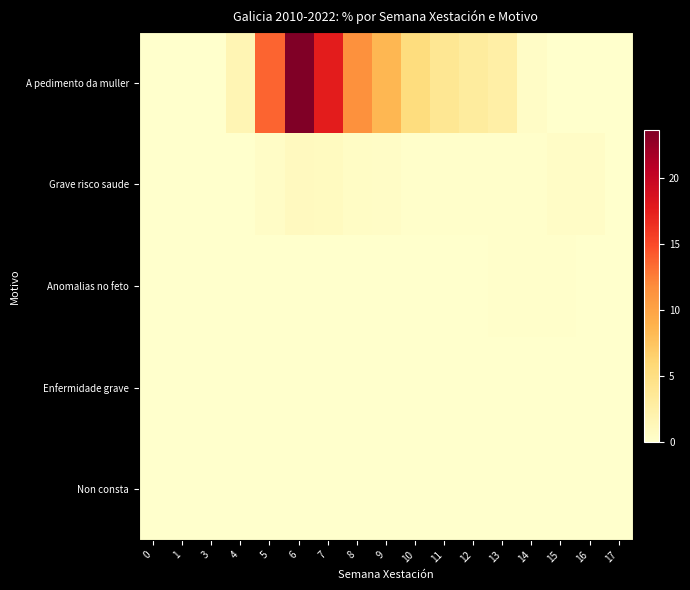

Reading right to left, transcribe all the data shown in this chart.

A pedimento da muller: 17=0.0	16=0.0	15=0.0	14=0.4	13=2.5	12=3.1	11=3.9	10=5.3	9=8.4	8=11.5	7=17.6	6=23.6	5=13.7	4=1.6	3=0.0	1=0.0	0=0.0
Grave risco saude: 17=0.0	16=0.4	15=0.4	14=0.1	13=0.1	12=0.1	11=0.1	10=0.2	9=0.4	8=0.5	7=0.8	6=0.8	5=0.5	4=0.0	3=0.0	1=0.0	0=0.0
Anomalias no feto: 17=0.0	16=0.0	15=0.1	14=0.2	13=0.1	12=0.1	11=0.0	10=0.0	9=0.0	8=0.0	7=0.0	6=0.0	5=0.0	4=0.0	3=0.0	1=0.0	0=0.0
Enfermidade grave: 17=0.0	16=0.0	15=0.0	14=0.0	13=0.0	12=0.0	11=0.0	10=0.0	9=0.0	8=0.0	7=0.0	6=0.0	5=0.0	4=0.0	3=0.0	1=0.0	0=0.0
Non consta: 17=0.0	16=0.0	15=0.0	14=0.0	13=0.0	12=0.0	11=0.0	10=0.0	9=0.0	8=0.0	7=0.0	6=0.0	5=0.0	4=0.0	3=0.0	1=0.0	0=0.0